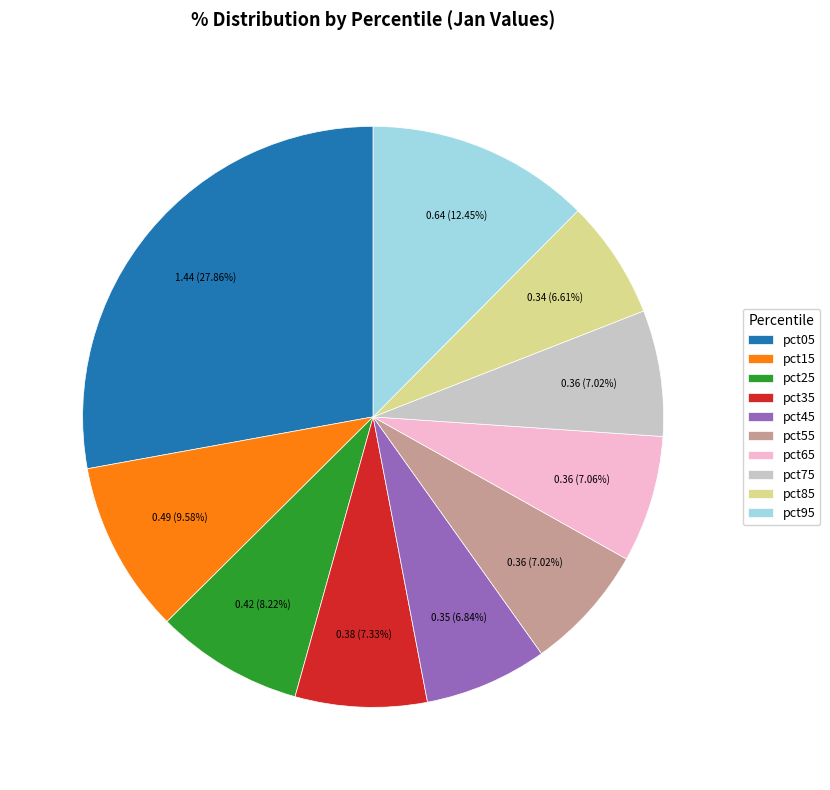

Does any single category account for the majority?

No